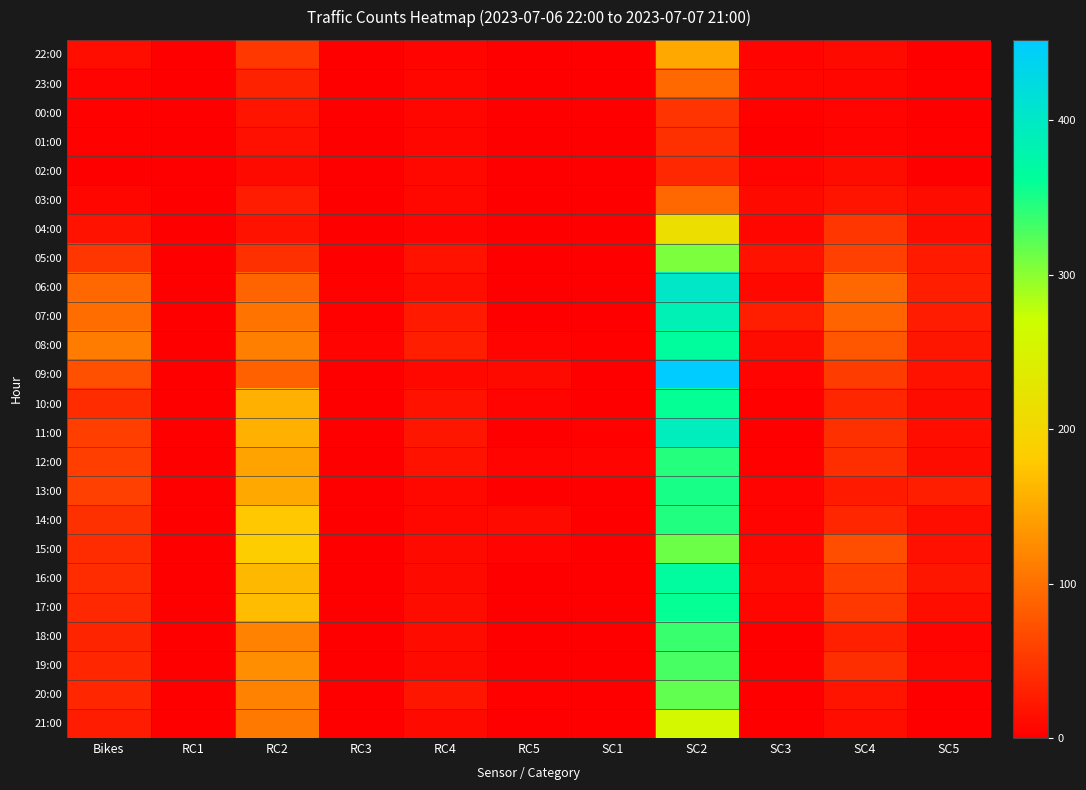

Count the number of data series in this chart.

24